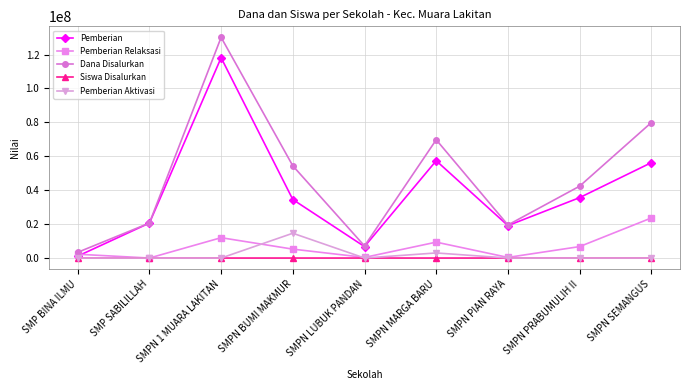

Which category has the highest value in the Pemberian Aktivasi series?

SMPN BUMI MAKMUR